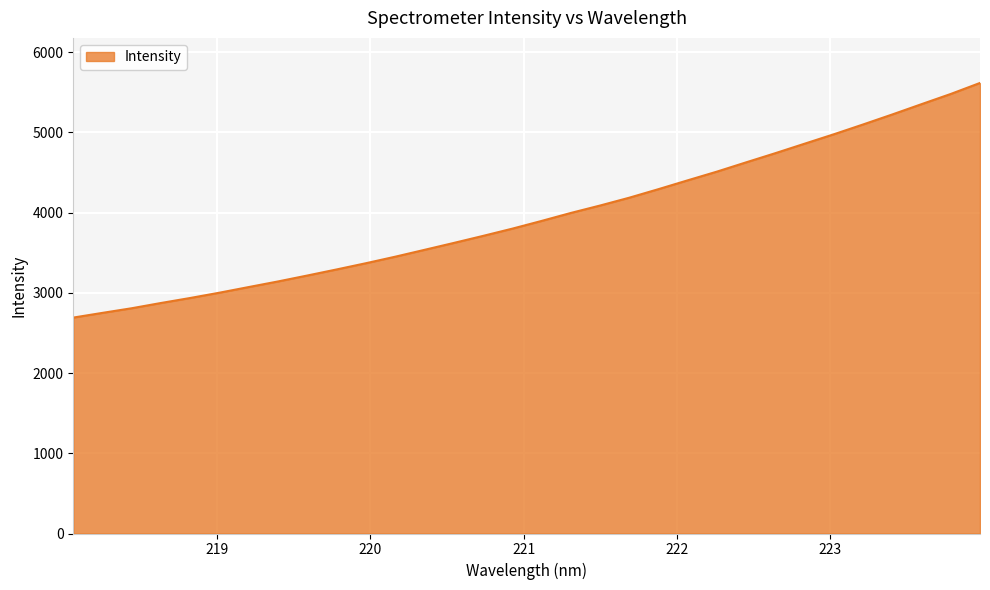

What is the smallest value displayed?

2692.0